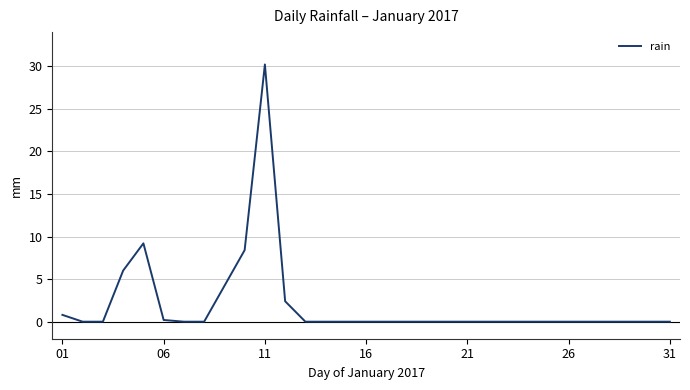

What is the greatest value displayed?

30.2